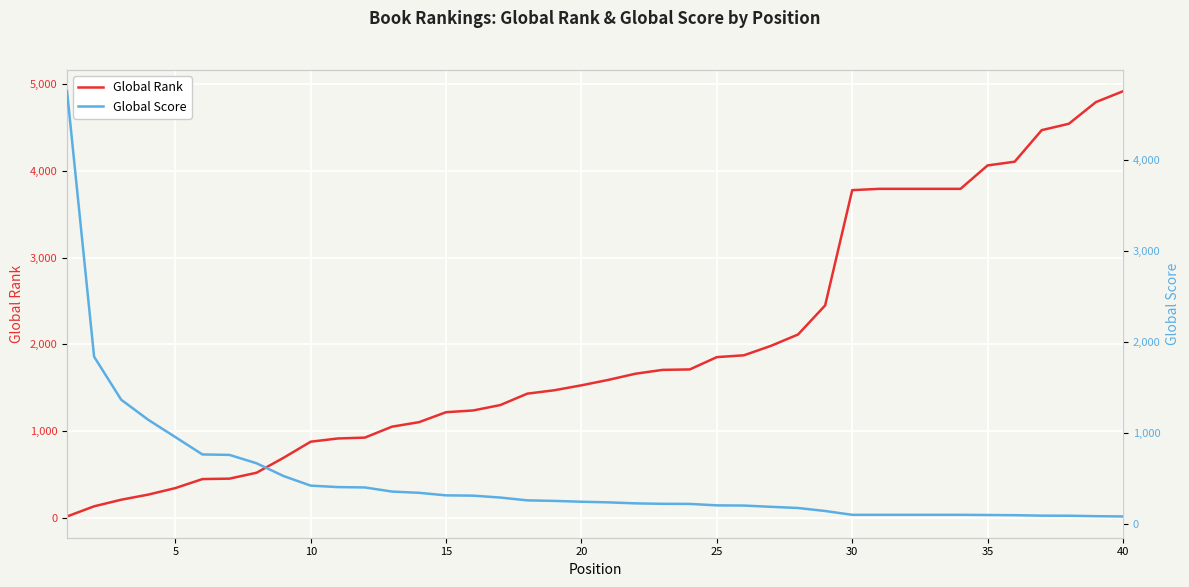

List the series in order of their overall mean, lowest first.

Global Score, Global Rank